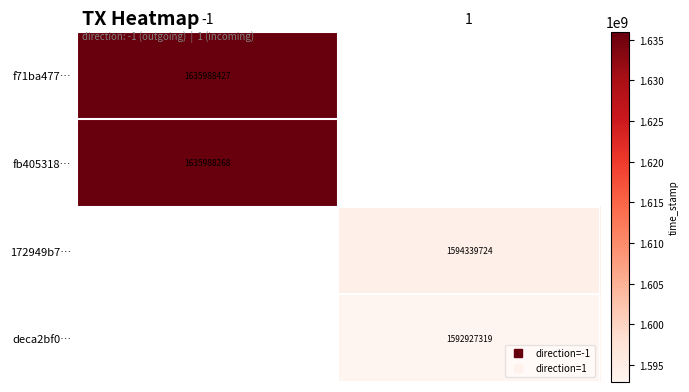

At how many categories does at least one series exceed 1626619872?

1